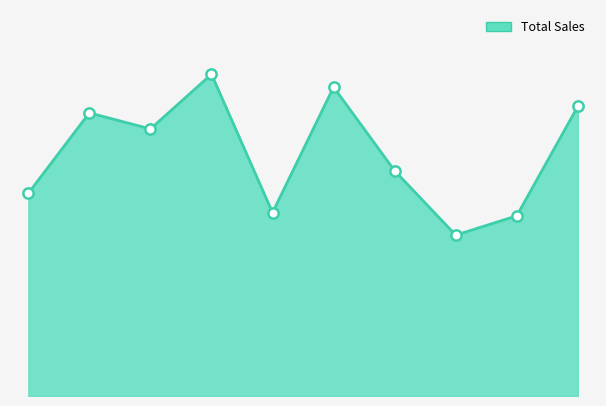

Is this an area chart (filled region under the line)?

Yes